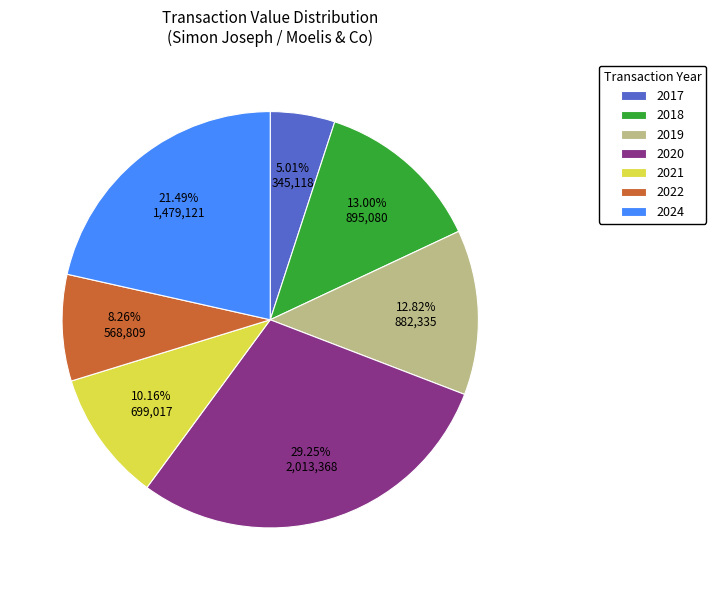

Count the number of slices in the pie.

7